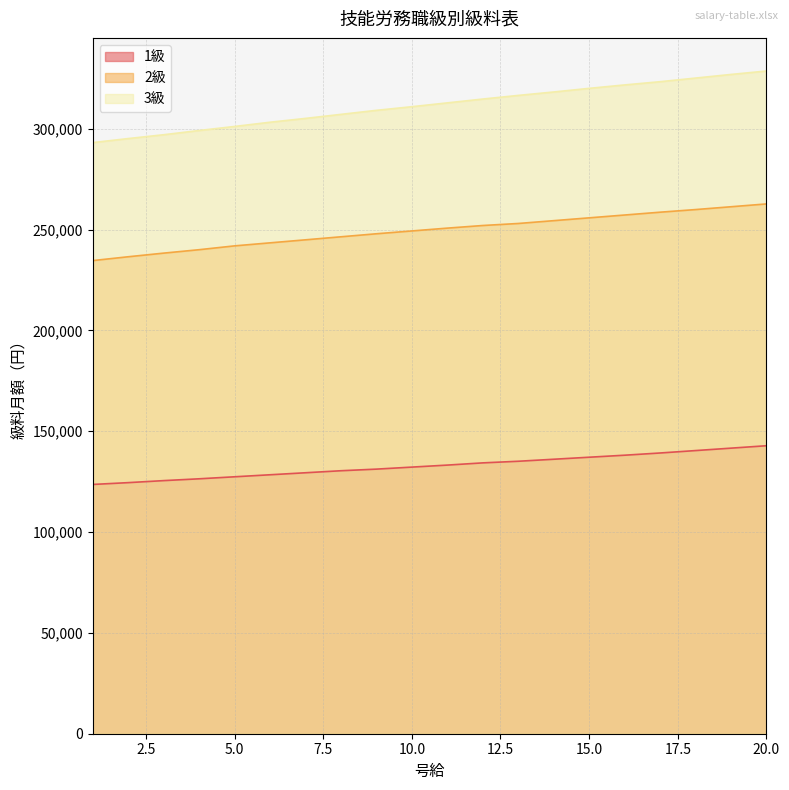

What is the total value across all series at 3?

660800